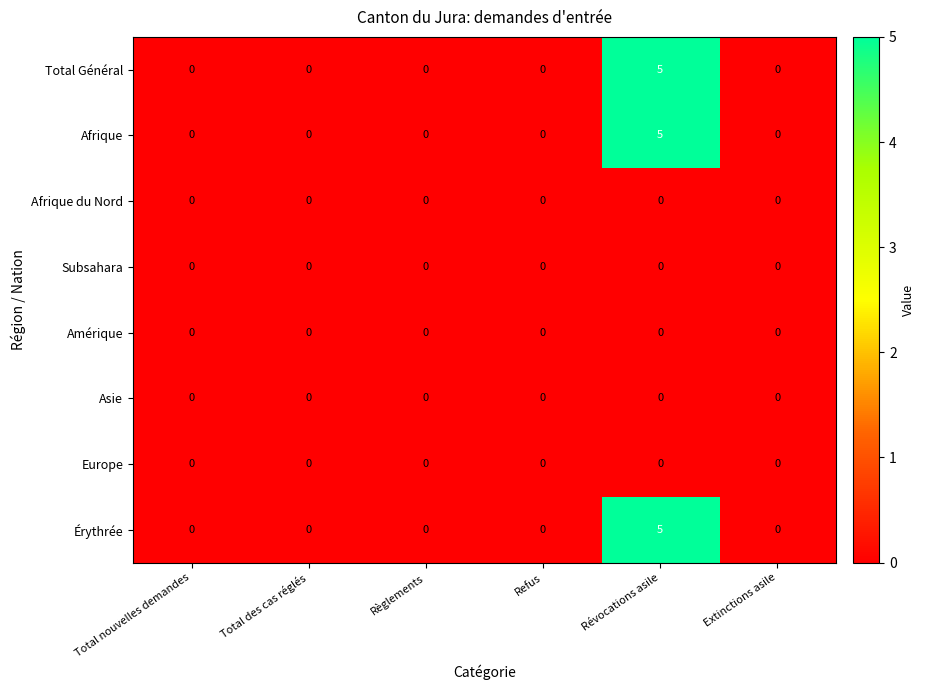

At which category is the sum across all series the highest?

Révocations asile